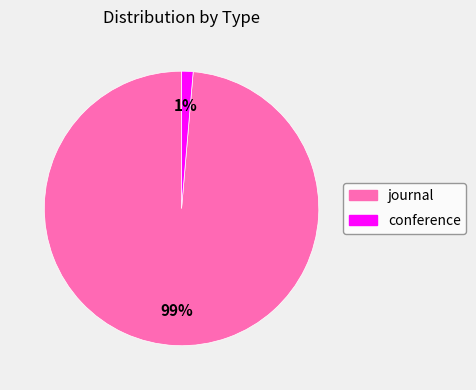

Combined, do journal and conference account for over 50%?

Yes